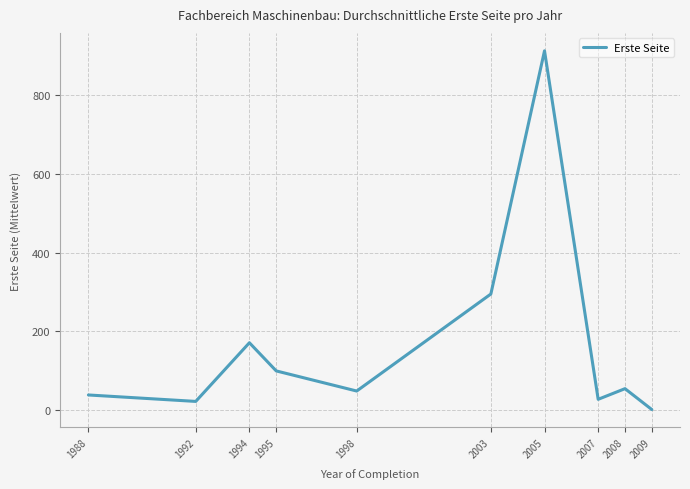

Which category has the lowest value across all series?

2009